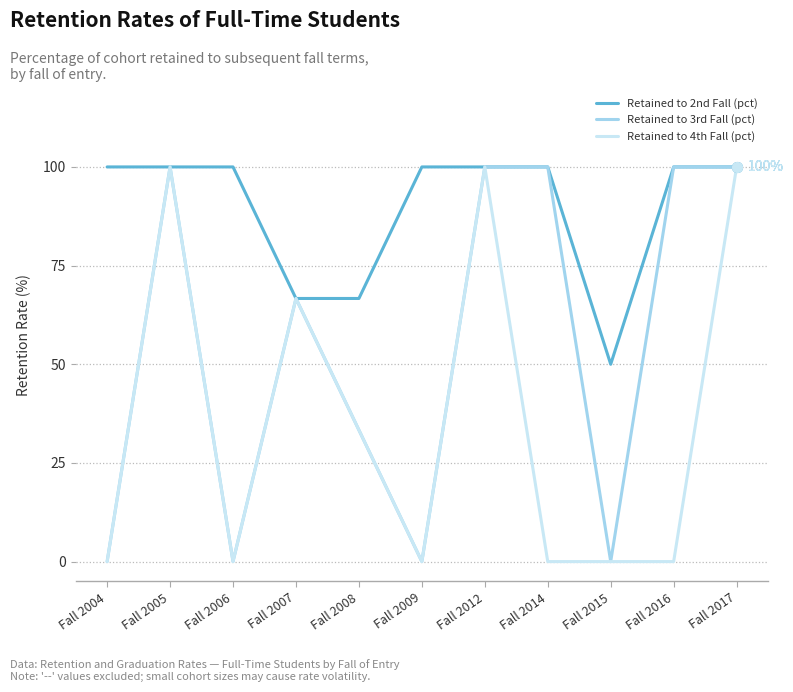

In Retained to 3rd Fall (pct), how many points are lower than both neighbors (excluding endpoints)?

3